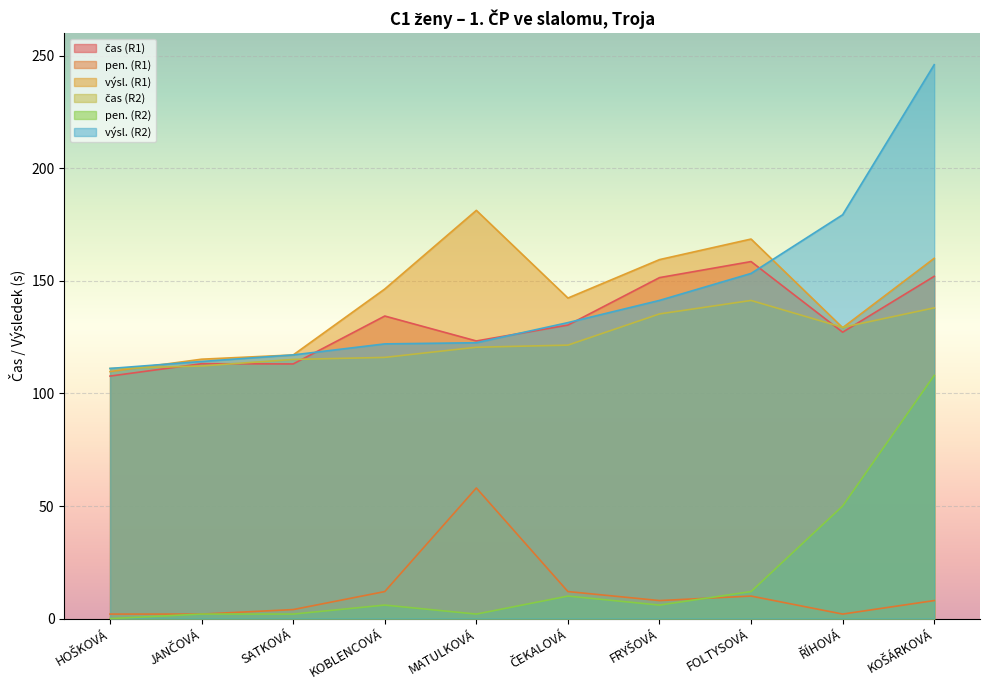

What is the difference between the maximum and minimum values in the výsl. (R2) series?

134.9